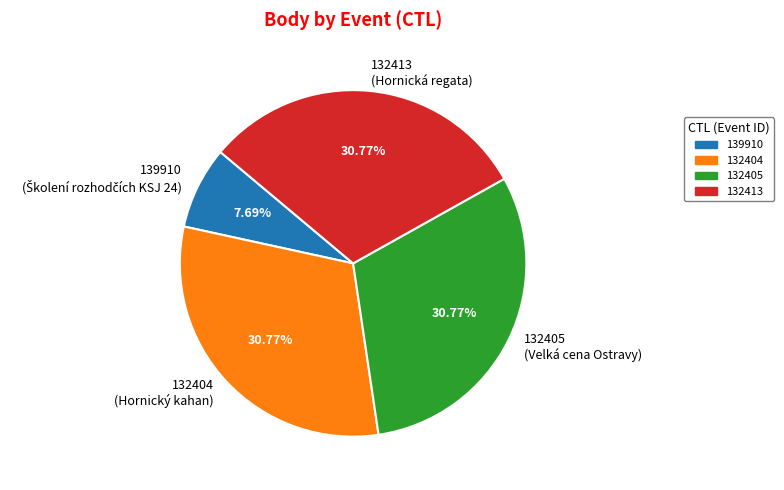

Does any single category account for the majority?

No